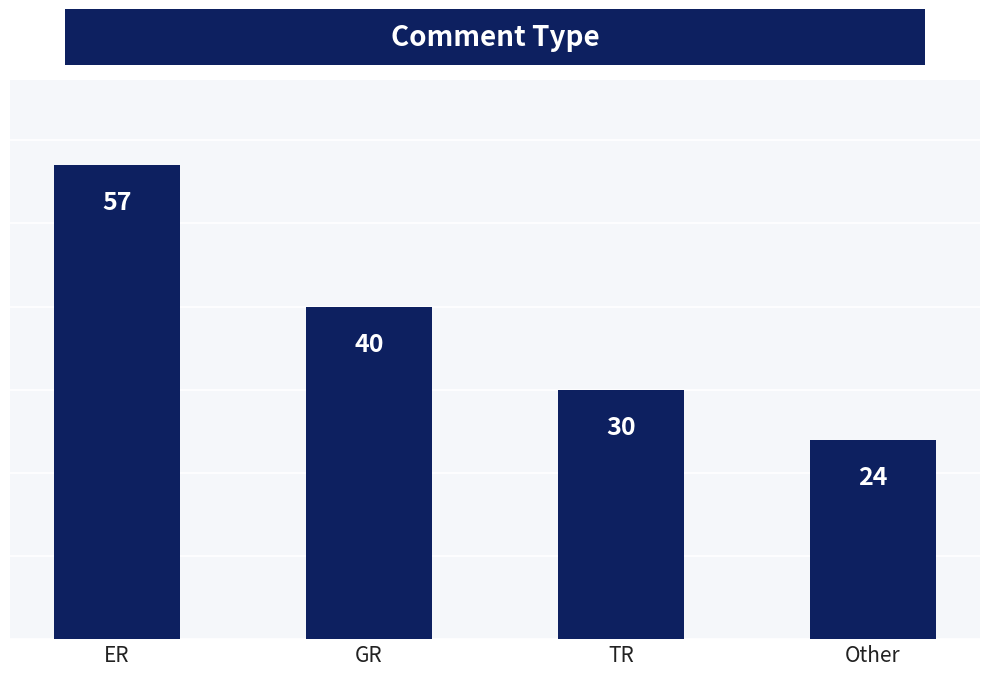

Count the number of data series in this chart.

1